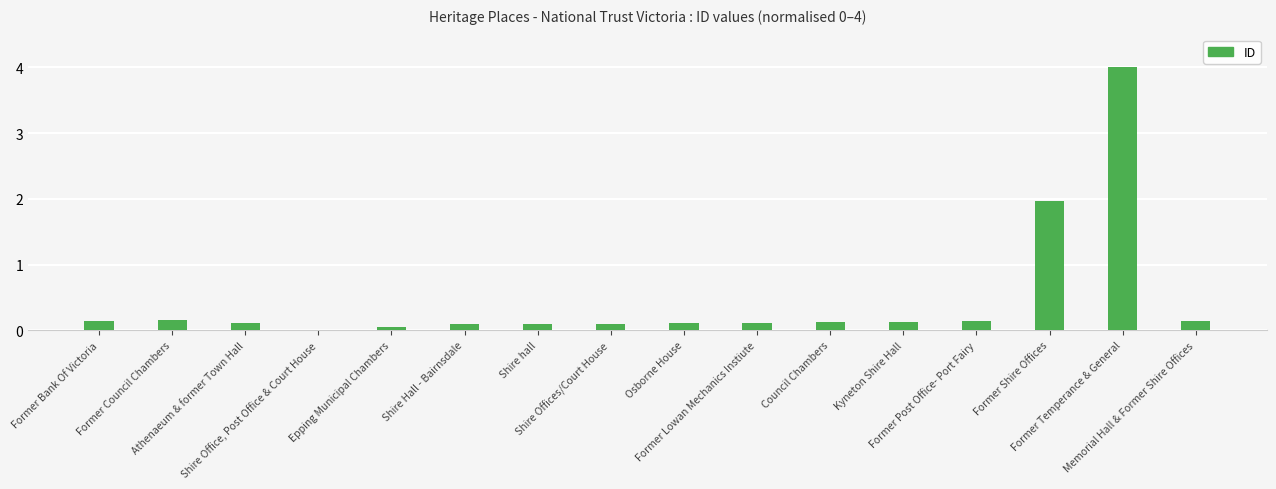

What is the greatest value displayed?

4.0